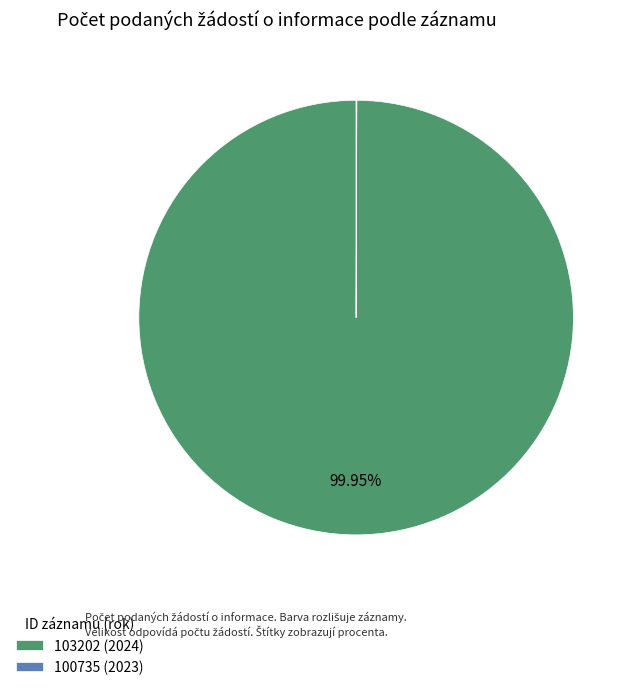

Does 103202 (2024) account for over 50% of the chart?

Yes